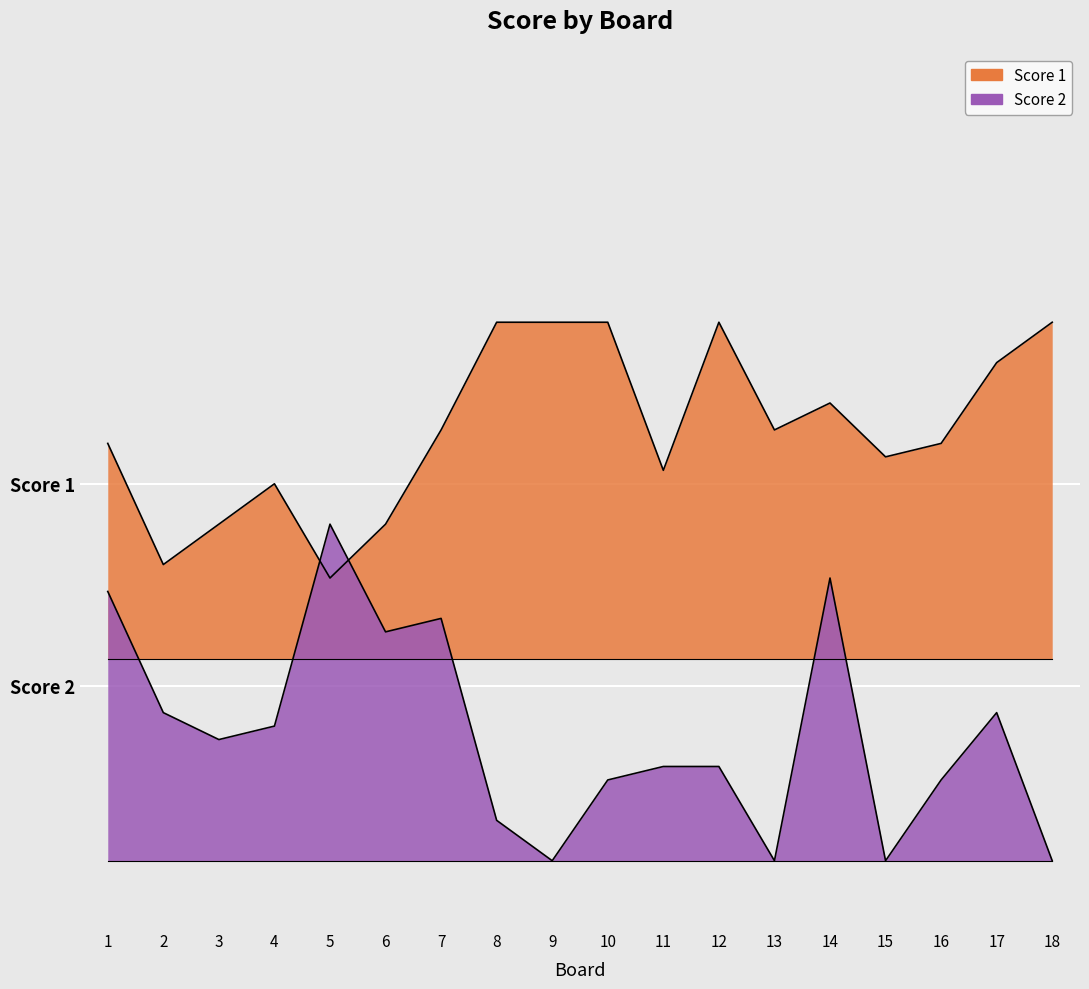

At 11, list the series in order from smallest to largest.

Score 2, Score 1